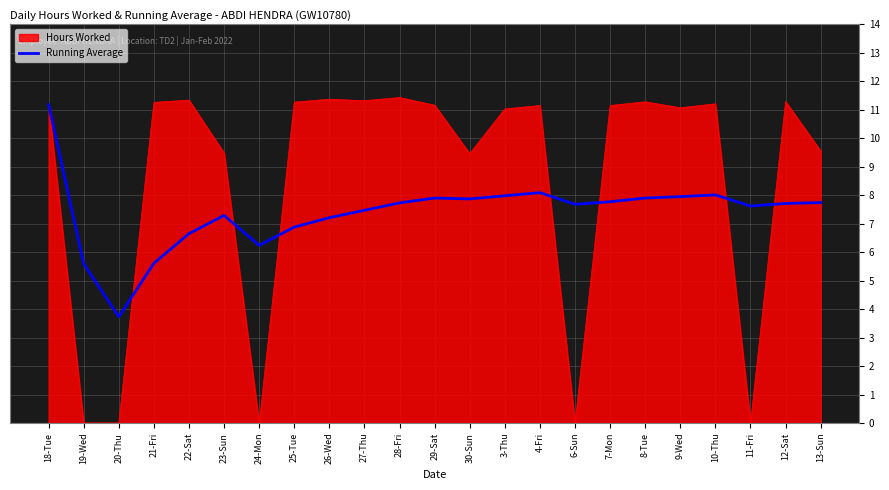

How many series are shown in this chart?

2